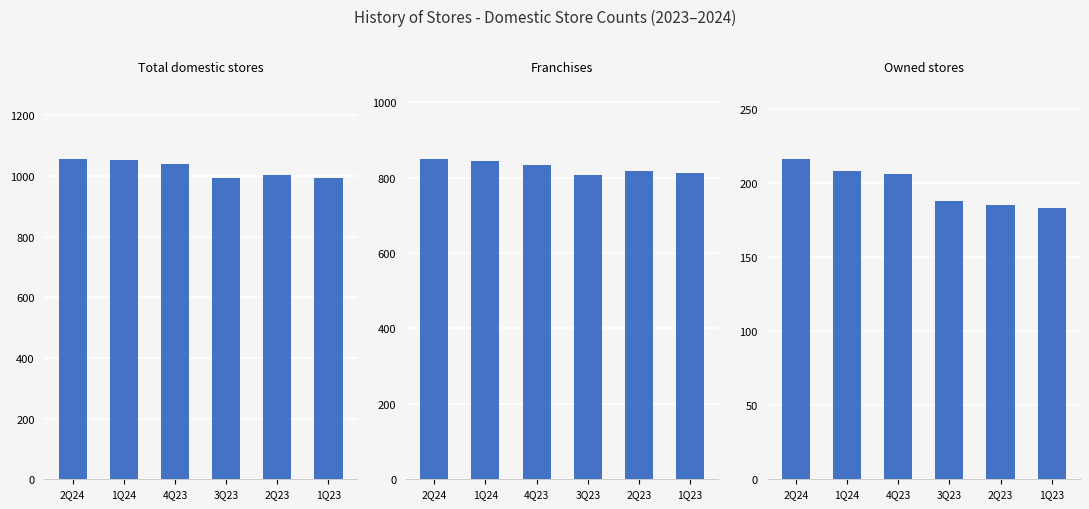

Is the value of Franchises at 1Q24 greater than the value of Total domestic stores at 1Q23?

No